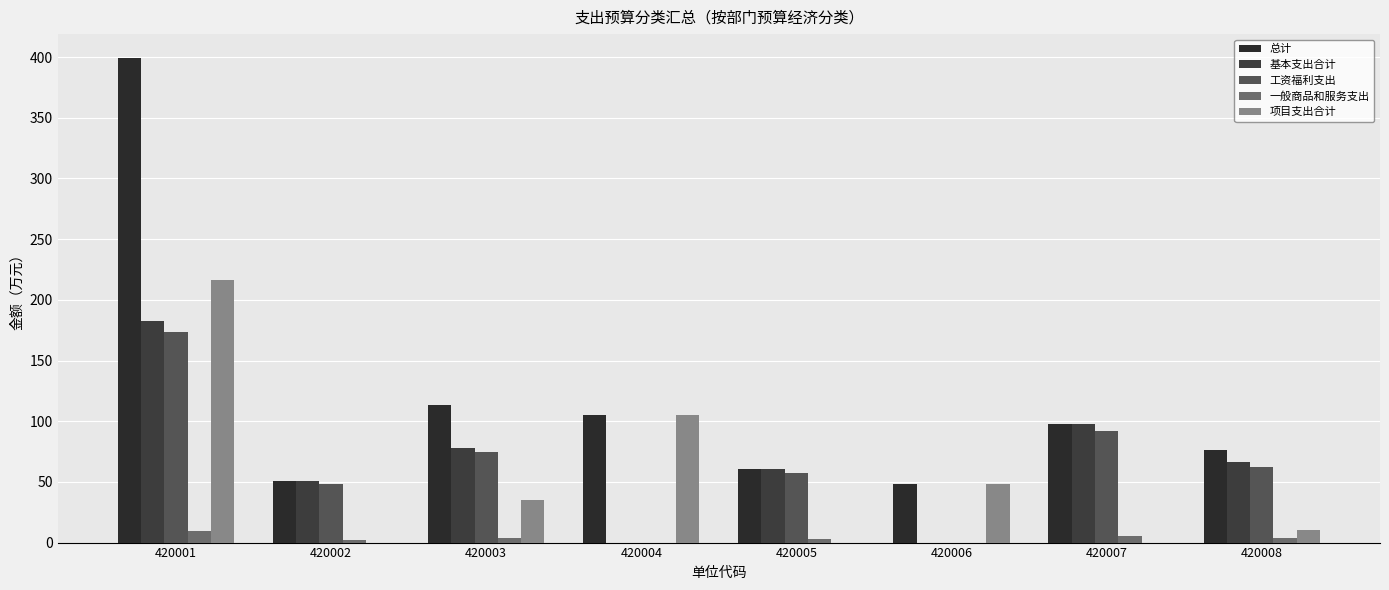

What are all the series names shown in the legend?

总计, 基本支出合计, 工资福利支出, 一般商品和服务支出, 项目支出合计